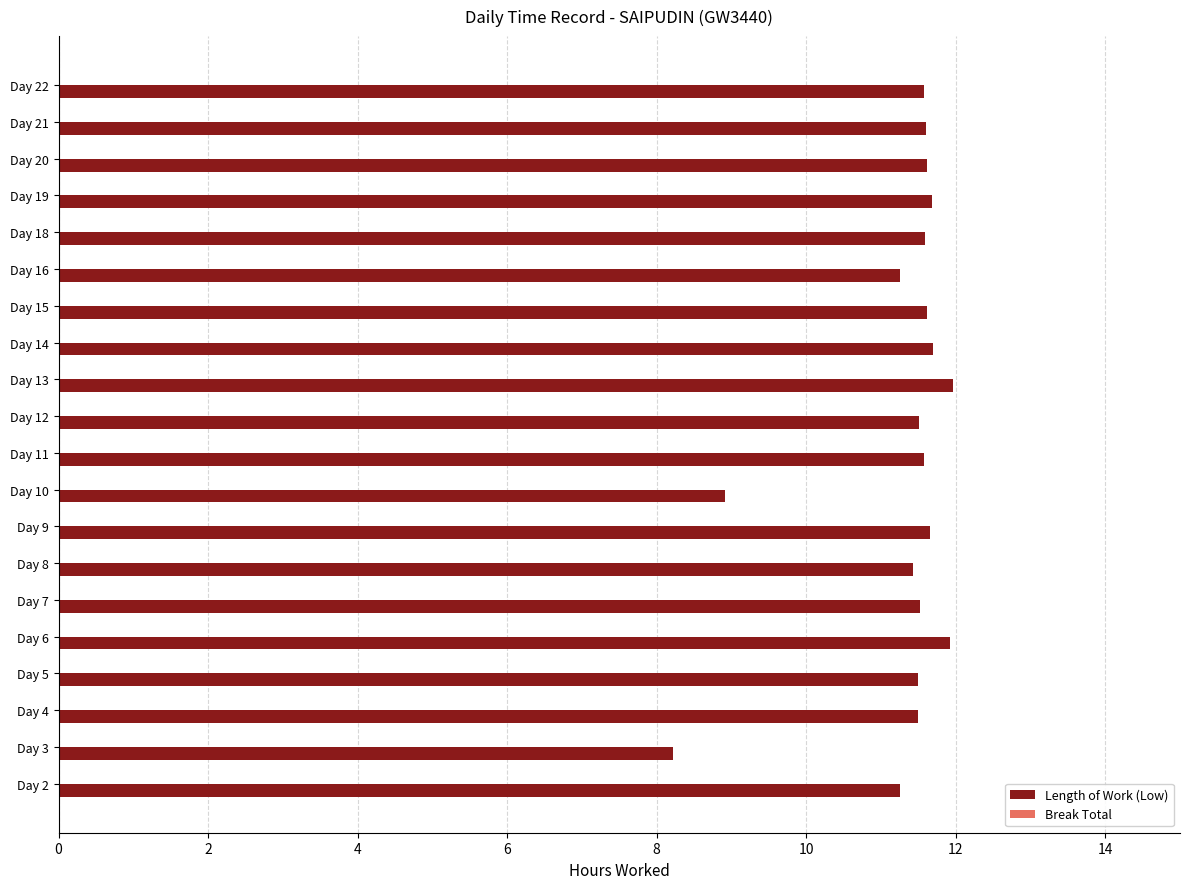

What is the sum of all values?

225.6